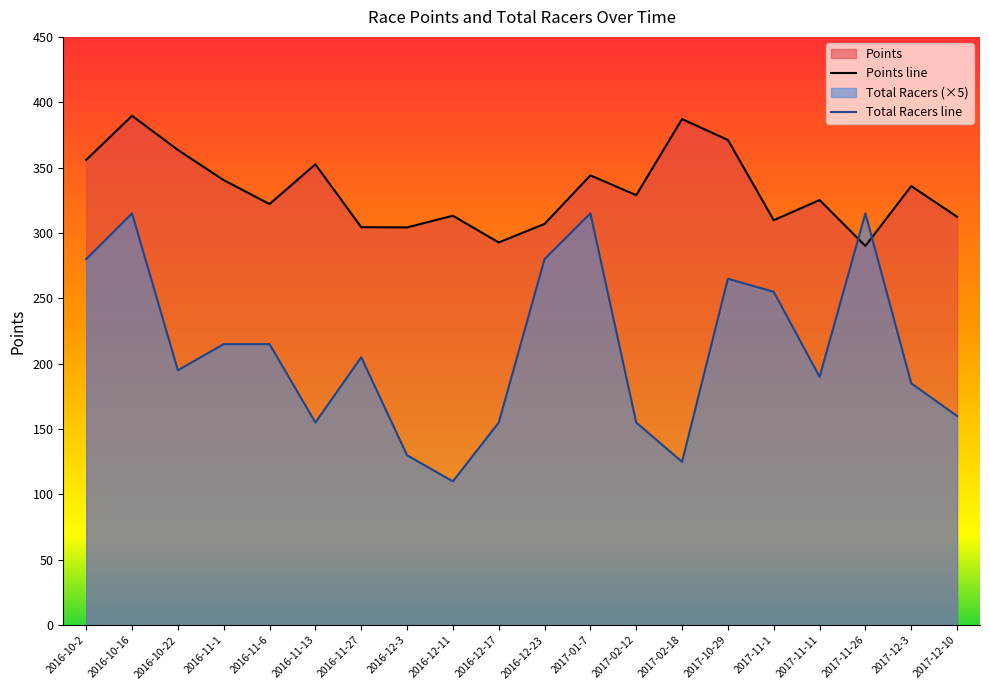

What is the label of the 7th point from the right?

2017-02-18